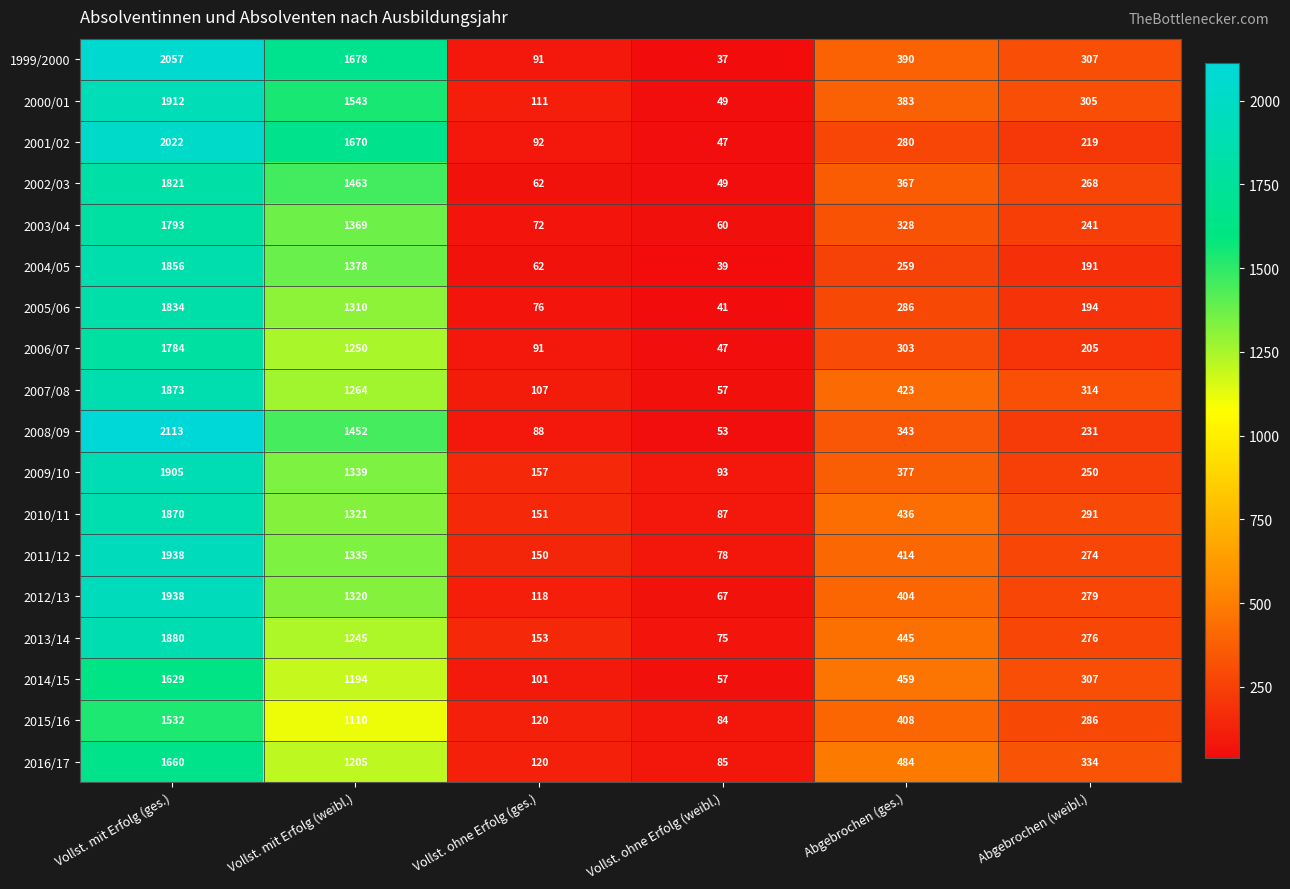

At Vollst. mit Erfolg (weibl.), list the series in order from largest to smallest.

1999/2000, 2001/02, 2000/01, 2002/03, 2008/09, 2004/05, 2003/04, 2009/10, 2011/12, 2010/11, 2012/13, 2005/06, 2007/08, 2006/07, 2013/14, 2016/17, 2014/15, 2015/16